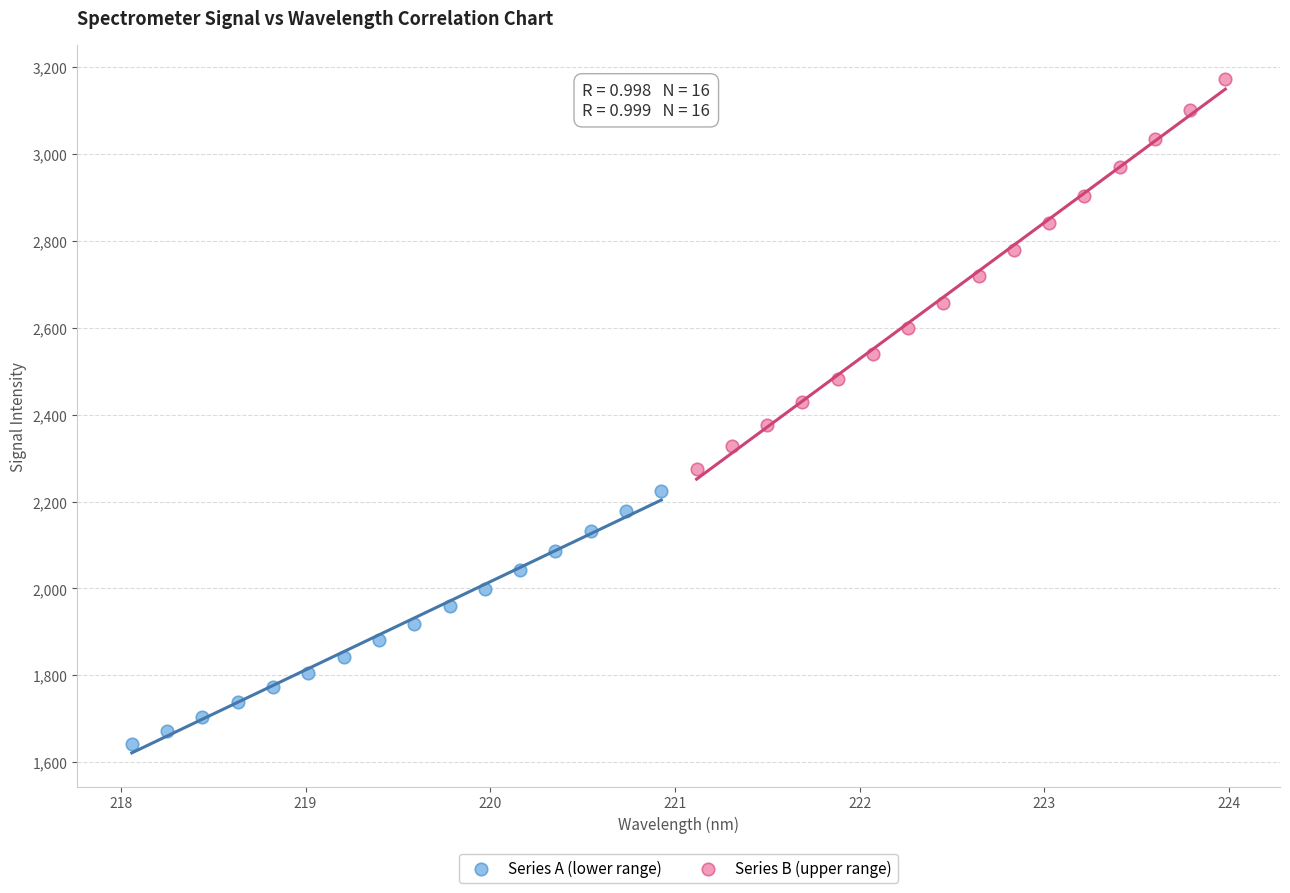

Which series contains the highest Y value?

Series B (upper range)